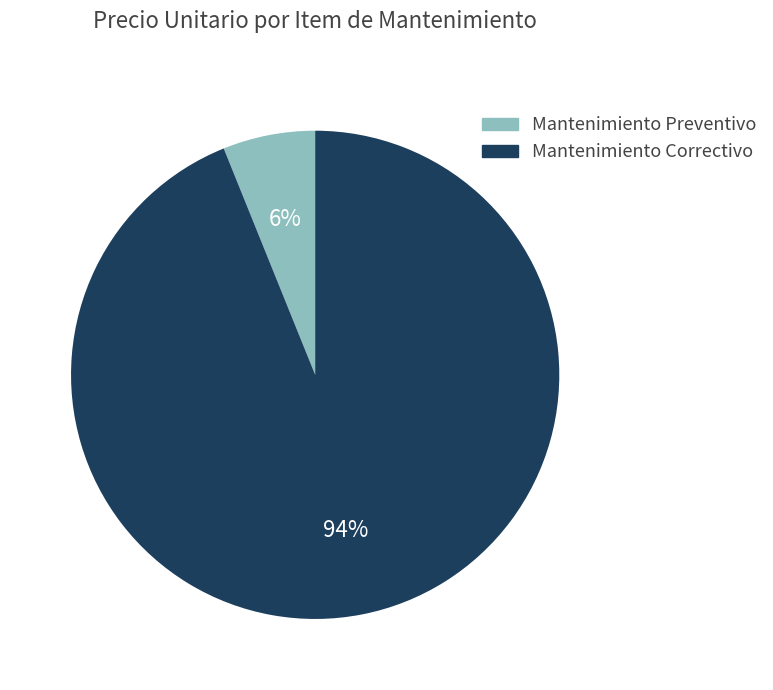

To the nearest percent, what is the average slice percentage?

50%